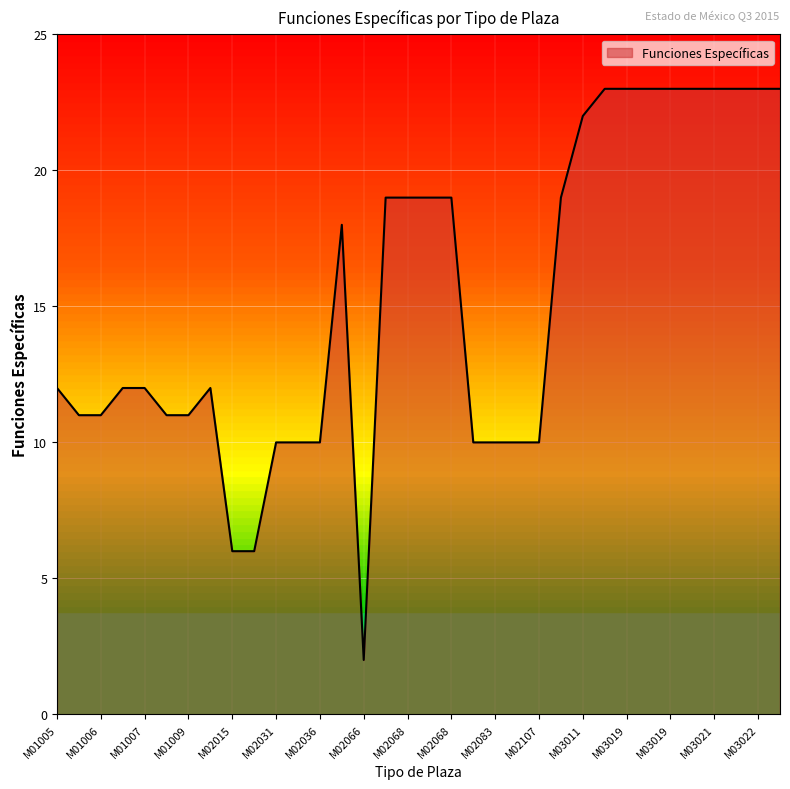

What is the greatest value displayed?

23